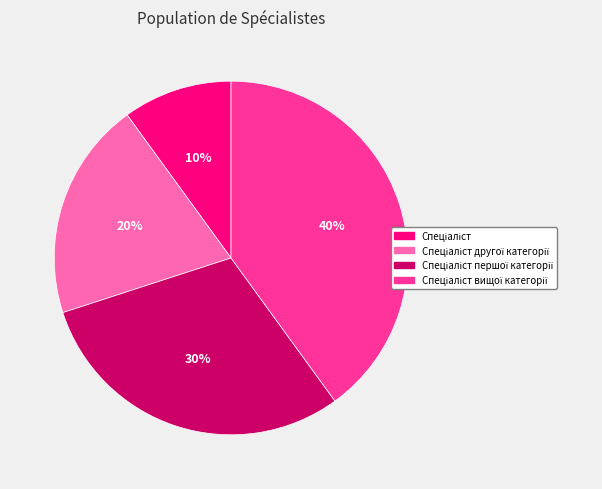

Is there a majority slice in this chart?

No